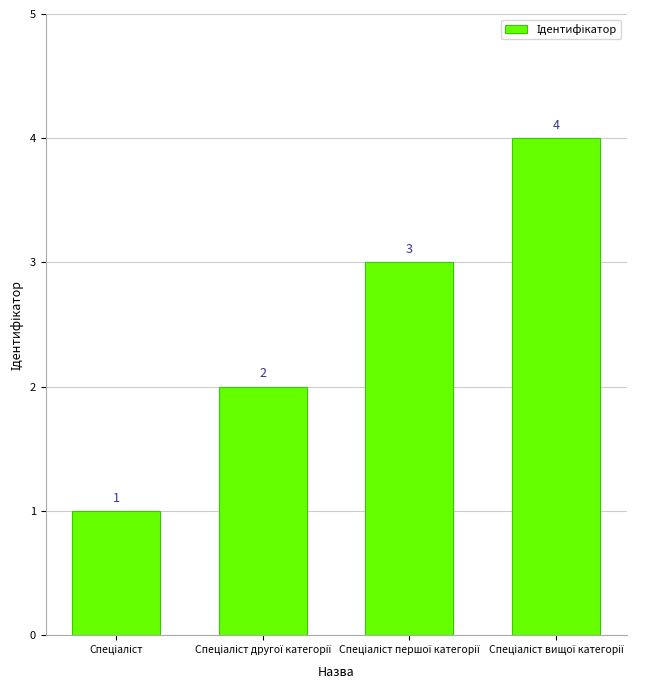

What is the value of the 1st bar from the left?

1